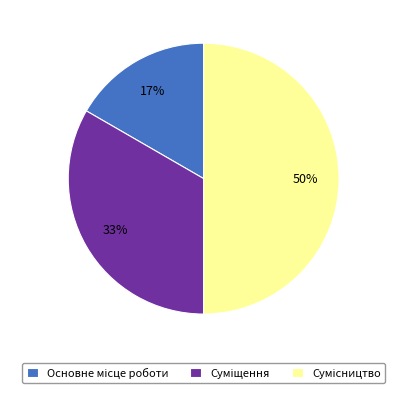

To the nearest percent, what is the difference between the largest and smallest slice percentages?

33%